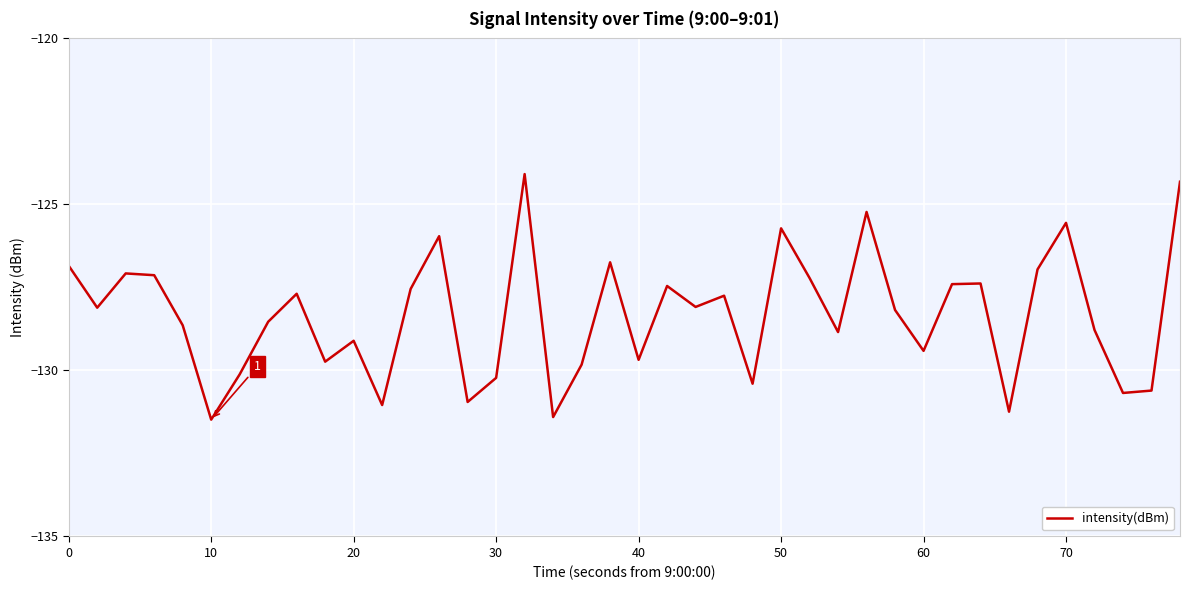

How many interior local peaks (higher than both neighbors) does the data have?

12